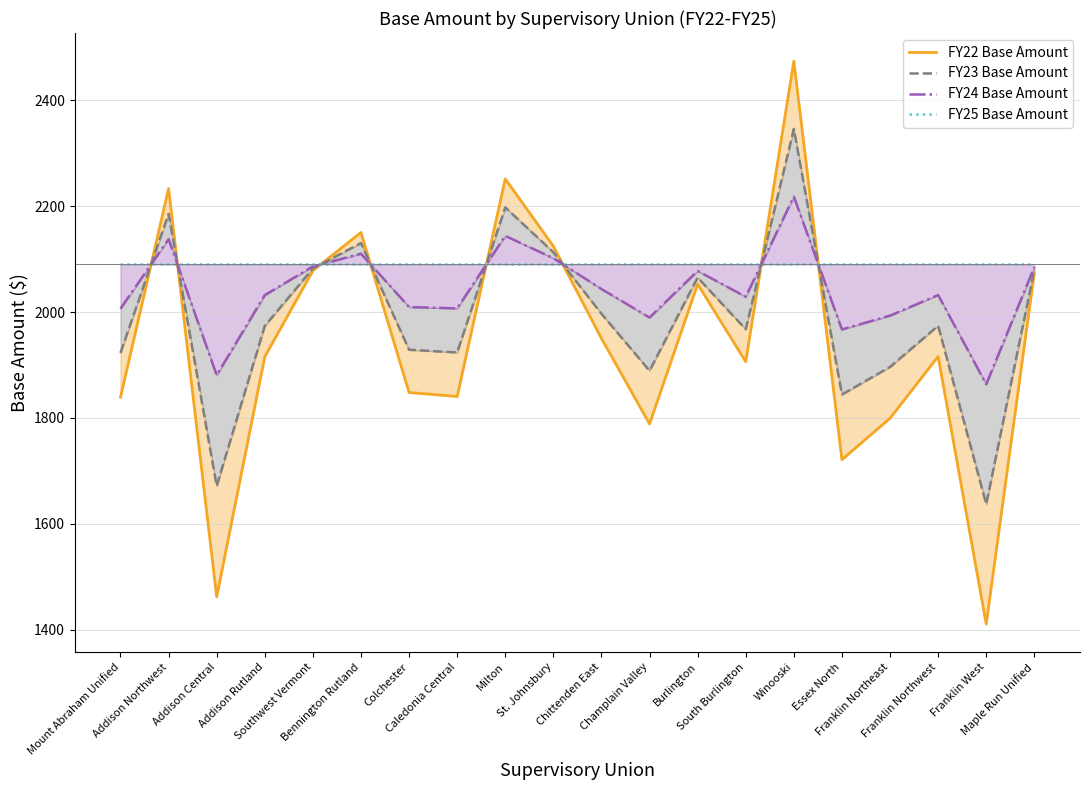

Where is the first local minimum for FY24 Base Amount?

Addison Central